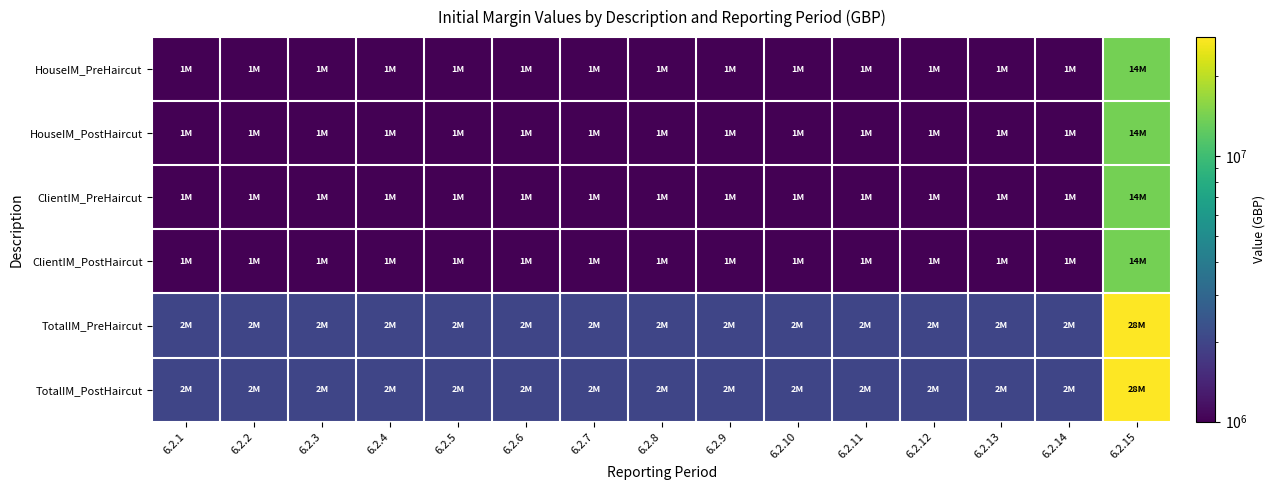

Reading left to right, transcribe all the data shown in this chart.

HouseIM_PreHaircut: 6.2.1=1000000	6.2.2=1000000	6.2.3=1000000	6.2.4=1000000	6.2.5=1000000	6.2.6=1000000	6.2.7=1000000	6.2.8=1000000	6.2.9=1000000	6.2.10=1000000	6.2.11=1000000	6.2.12=1000000	6.2.13=1000000	6.2.14=1000000	6.2.15=14000000
HouseIM_PostHaircut: 6.2.1=1000000	6.2.2=1000000	6.2.3=1000000	6.2.4=1000000	6.2.5=1000000	6.2.6=1000000	6.2.7=1000000	6.2.8=1000000	6.2.9=1000000	6.2.10=1000000	6.2.11=1000000	6.2.12=1000000	6.2.13=1000000	6.2.14=1000000	6.2.15=14000000
ClientIM_PreHaircut: 6.2.1=1000000	6.2.2=1000000	6.2.3=1000000	6.2.4=1000000	6.2.5=1000000	6.2.6=1000000	6.2.7=1000000	6.2.8=1000000	6.2.9=1000000	6.2.10=1000000	6.2.11=1000000	6.2.12=1000000	6.2.13=1000000	6.2.14=1000000	6.2.15=14000000
ClientIM_PostHaircut: 6.2.1=1000000	6.2.2=1000000	6.2.3=1000000	6.2.4=1000000	6.2.5=1000000	6.2.6=1000000	6.2.7=1000000	6.2.8=1000000	6.2.9=1000000	6.2.10=1000000	6.2.11=1000000	6.2.12=1000000	6.2.13=1000000	6.2.14=1000000	6.2.15=14000000
TotalIM_PreHaircut: 6.2.1=2000000	6.2.2=2000000	6.2.3=2000000	6.2.4=2000000	6.2.5=2000000	6.2.6=2000000	6.2.7=2000000	6.2.8=2000000	6.2.9=2000000	6.2.10=2000000	6.2.11=2000000	6.2.12=2000000	6.2.13=2000000	6.2.14=2000000	6.2.15=28000000
TotalIM_PostHaircut: 6.2.1=2000000	6.2.2=2000000	6.2.3=2000000	6.2.4=2000000	6.2.5=2000000	6.2.6=2000000	6.2.7=2000000	6.2.8=2000000	6.2.9=2000000	6.2.10=2000000	6.2.11=2000000	6.2.12=2000000	6.2.13=2000000	6.2.14=2000000	6.2.15=28000000